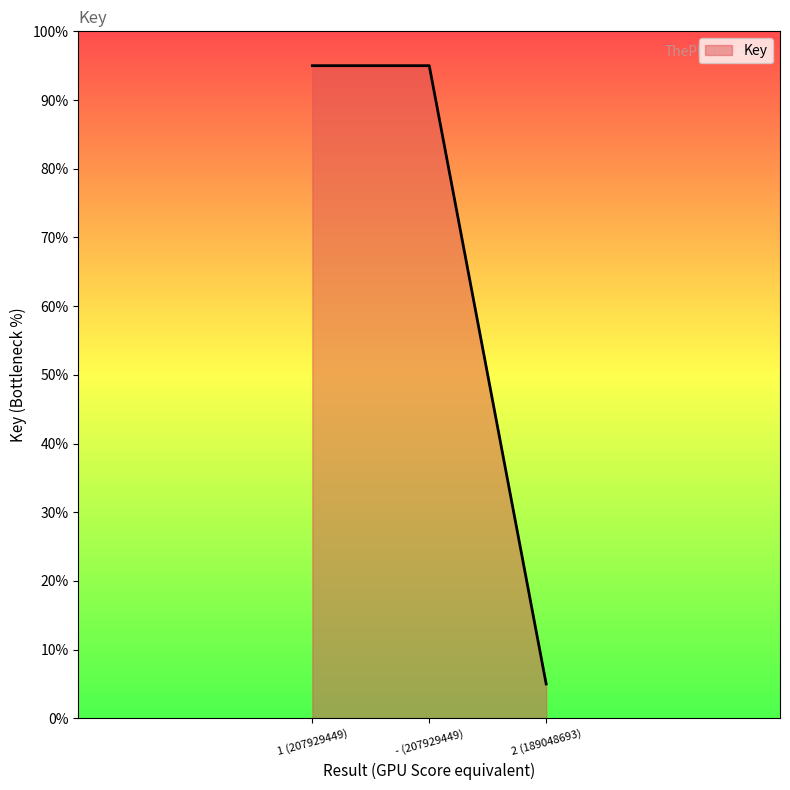

What is the greatest value displayed?

0.9